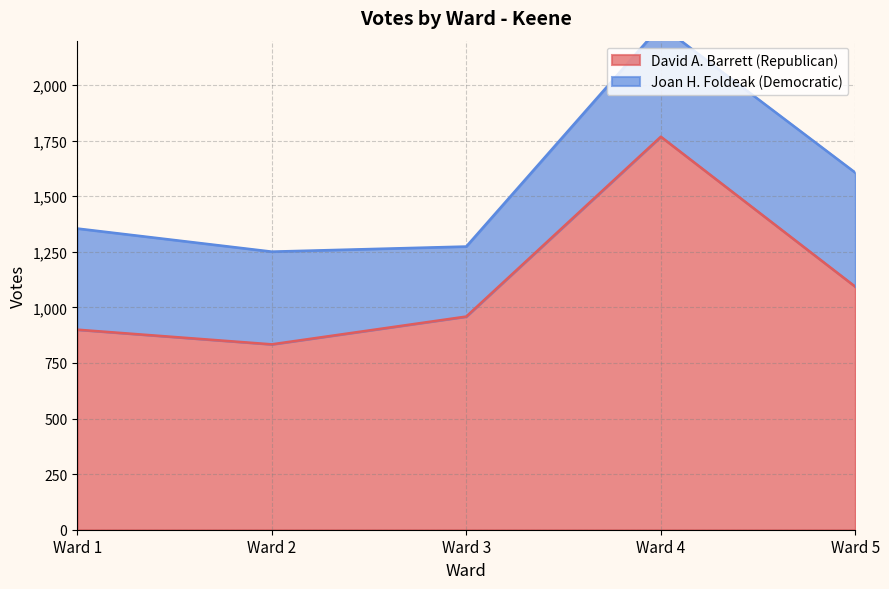

The chart shows a value of 834 at Ward 2. True or false?

True